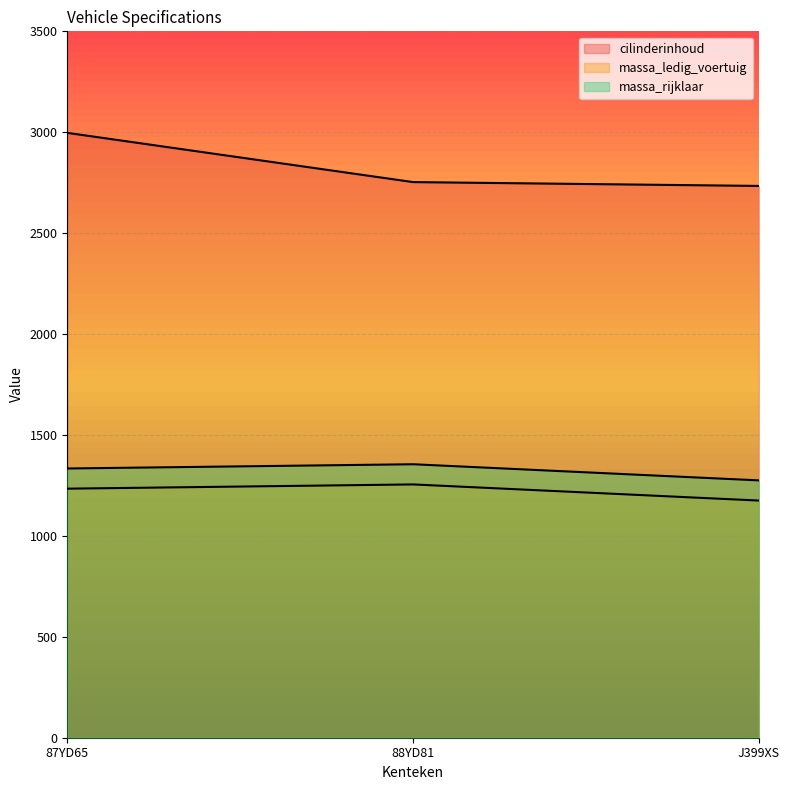

Reading left to right, transcribe all the data shown in this chart.

cilinderinhoud: 2997	2753	2734
massa_ledig_voertuig: 1234	1255	1175
massa_rijklaar: 1334	1355	1275